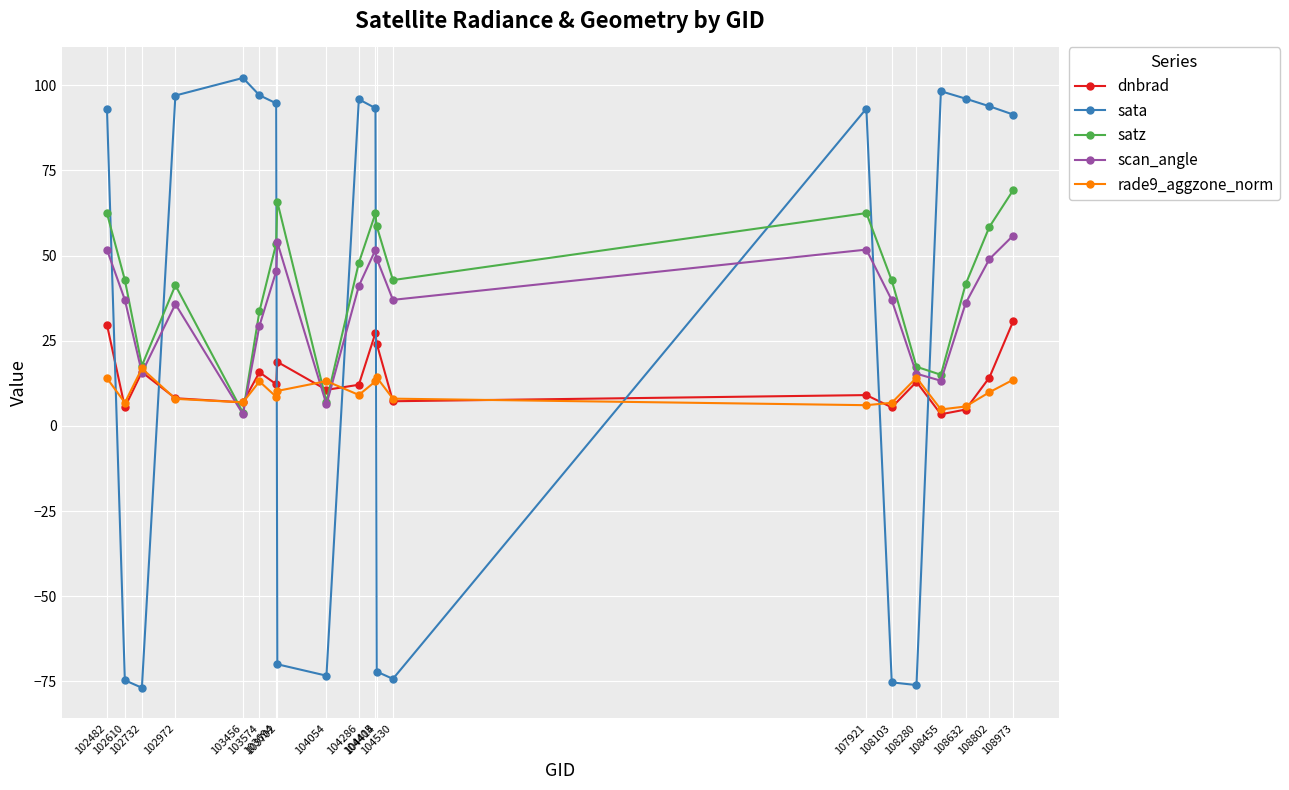

Which series has the widest spread of values?

sata